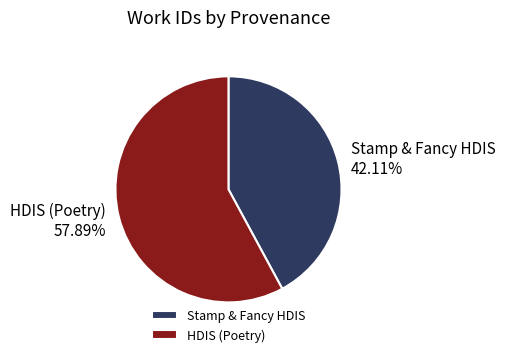

What is the largest slice in the pie chart?

HDIS (Poetry)